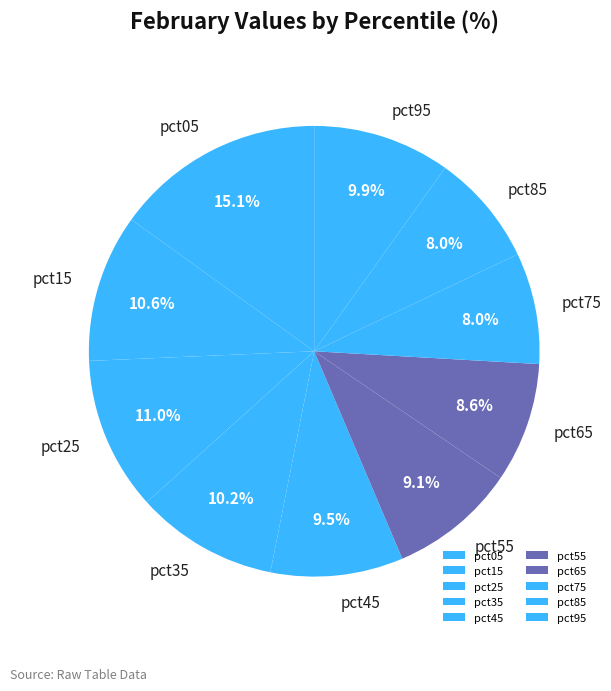

Combined, what portion of the pie is pct25 and pct95?

20.9%